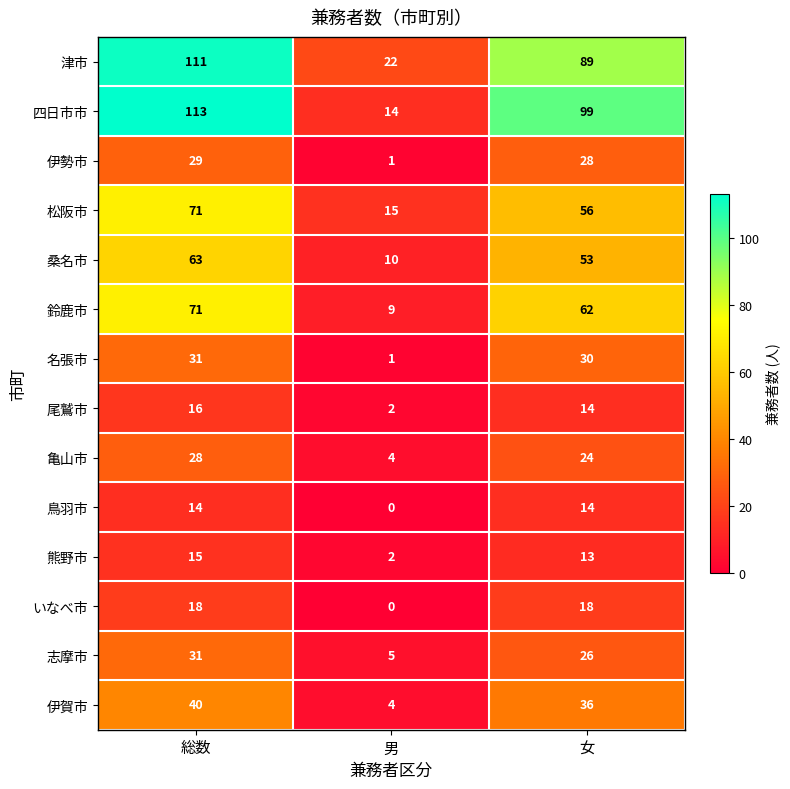

What is the difference between the 鈴鹿市 values at 男 and 女?

53